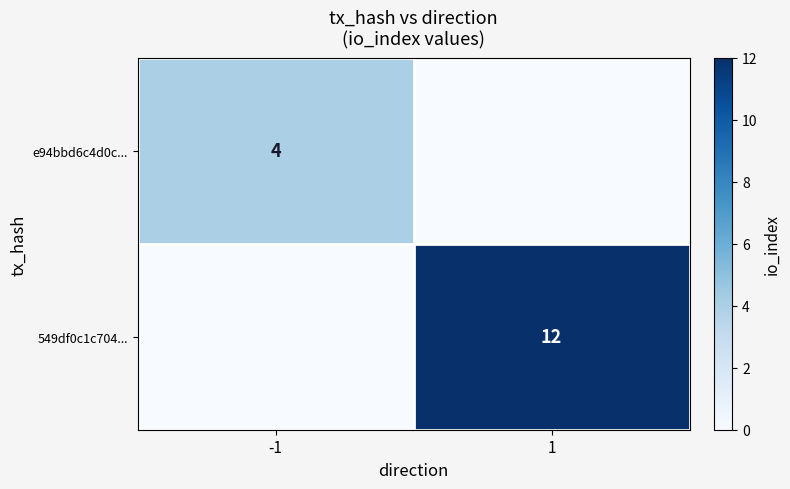

True or false: 549df0c1c704... has a value of 16 at 1.

False